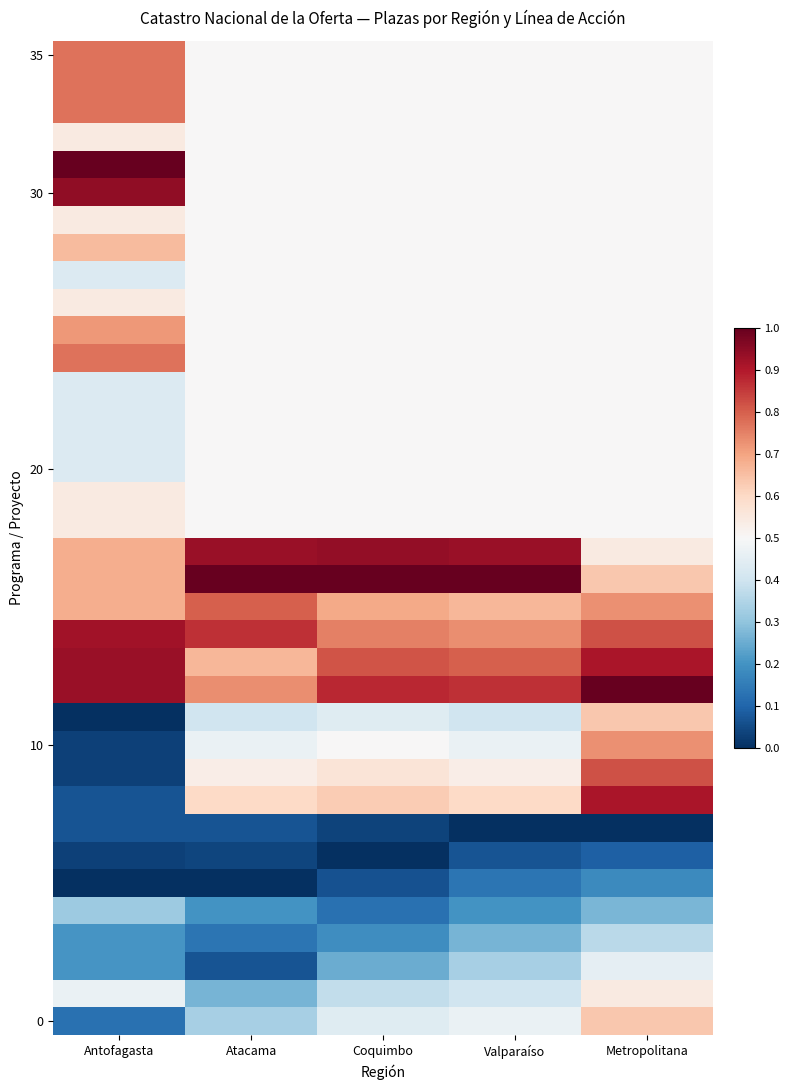

What is the difference between the highest and lowest values at Valparaíso?

1.0